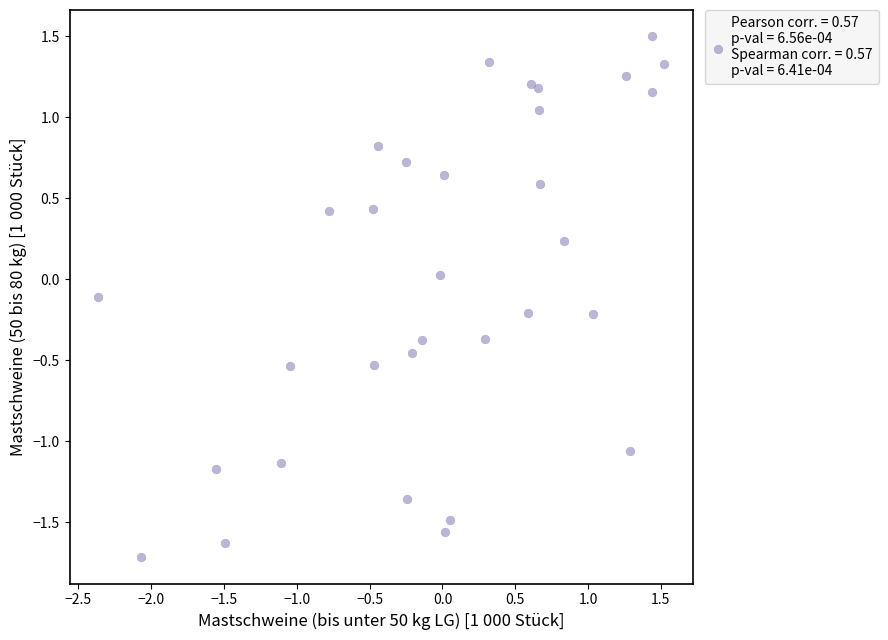

What is the range of Y values (max minus min)?

3.2